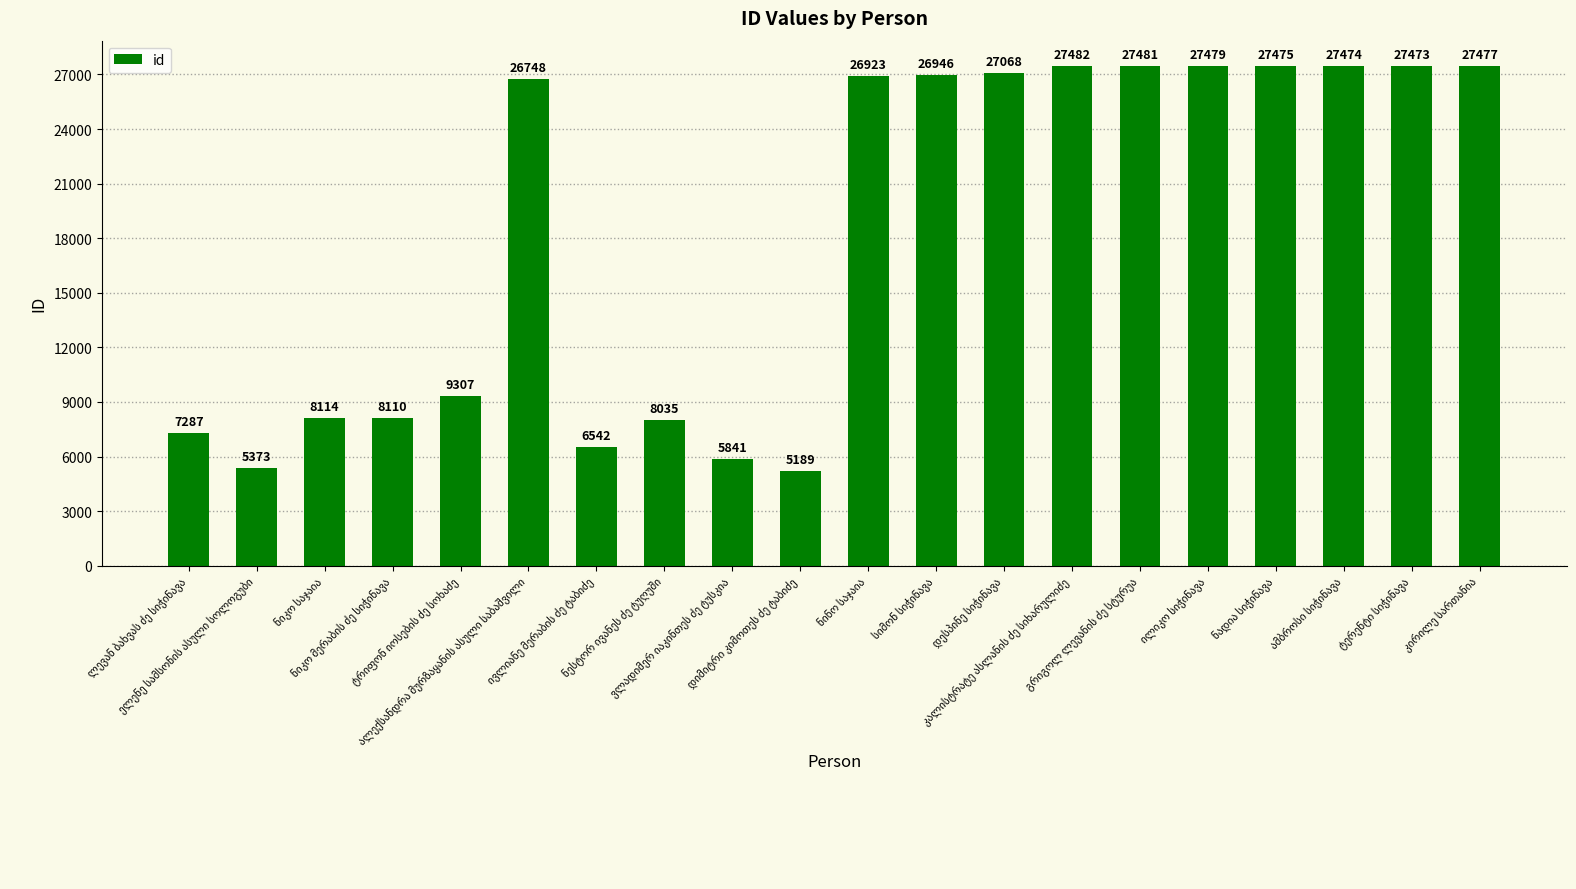

What is the value of the 3rd bar from the left?

8114